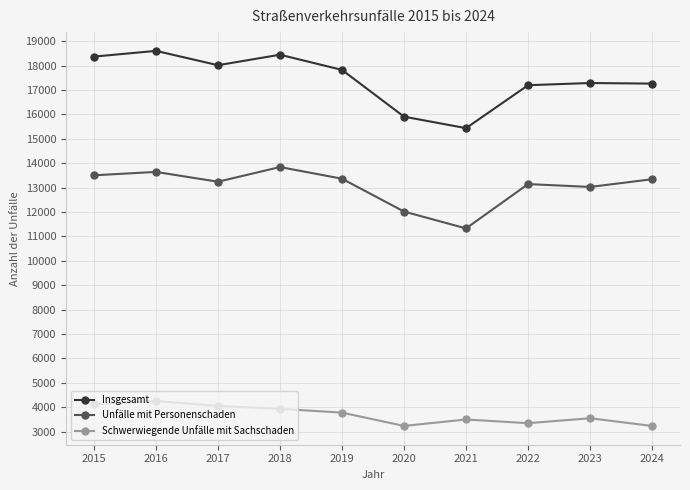

Is it true that Insgesamt equals 17263 at 2024?

True